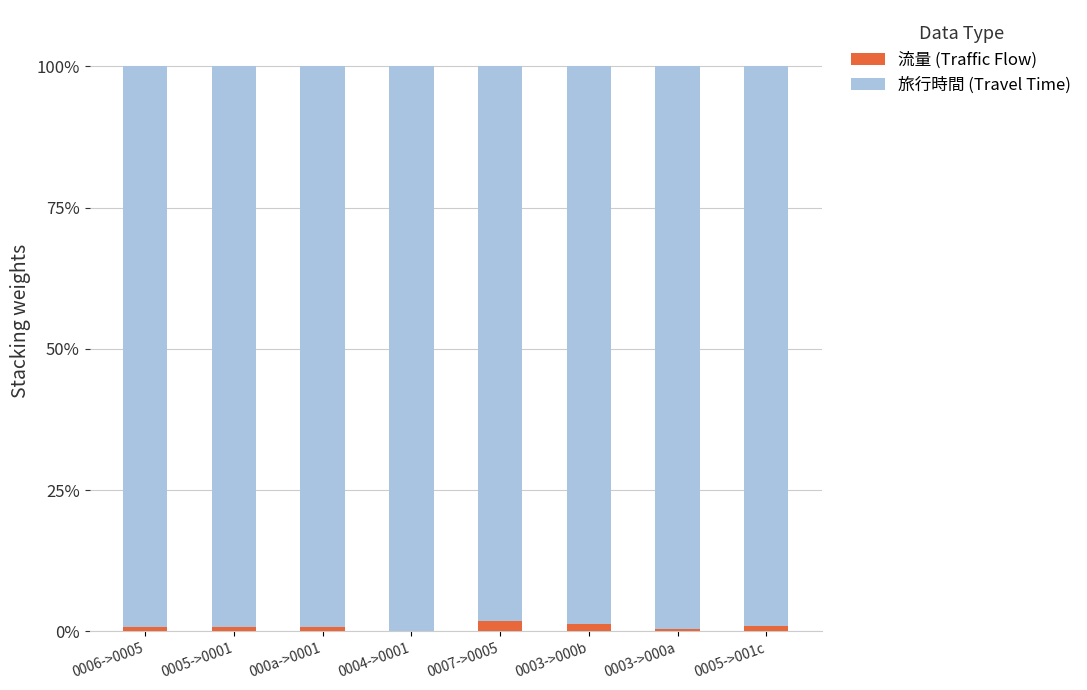

The 流量 (Traffic Flow) series shows 0.8 at 0006->0005. True or false?

True